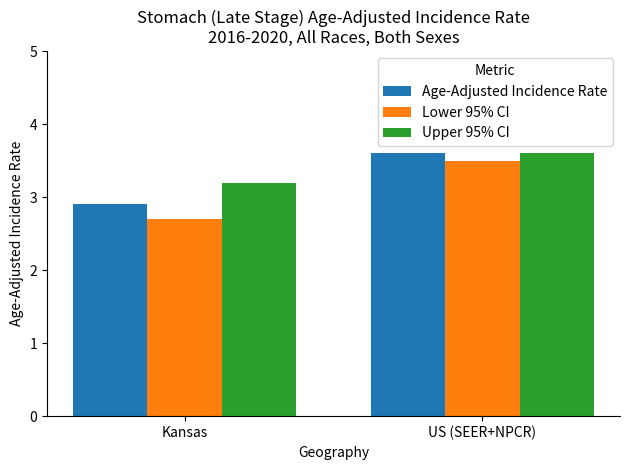

How many bars are there in each group?

3